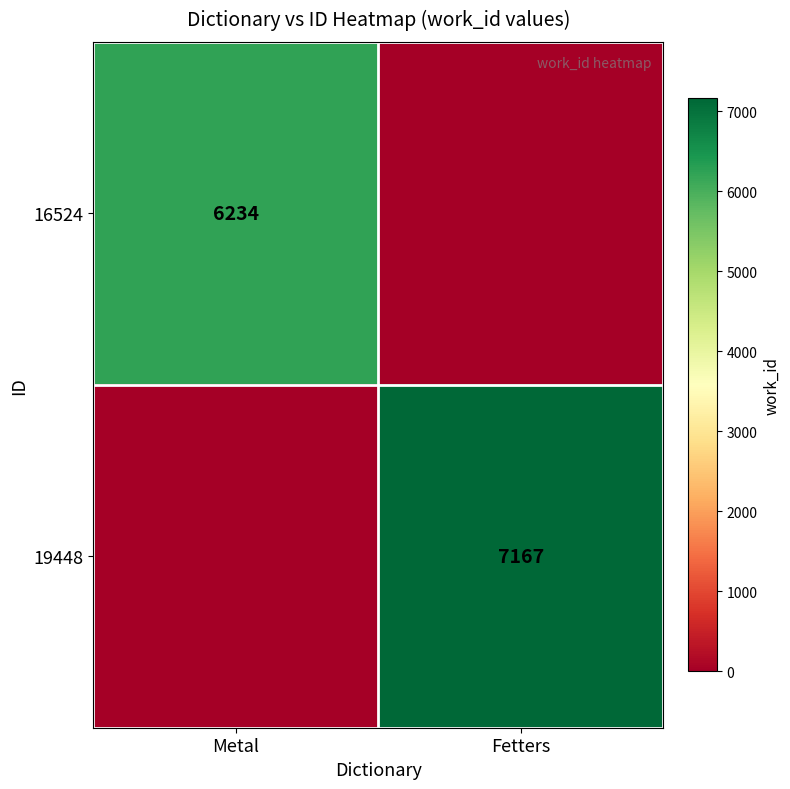

Which category has the highest value across all series?

Fetters